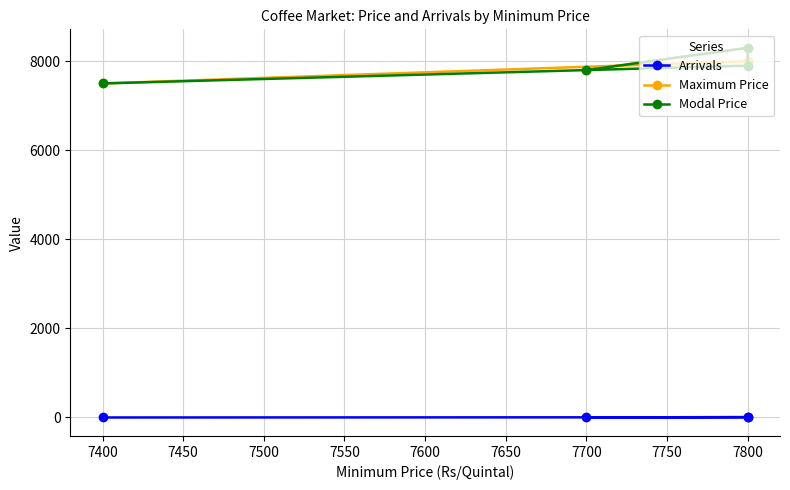

True or false: Modal Price and Maximum Price intersect in this chart.

False